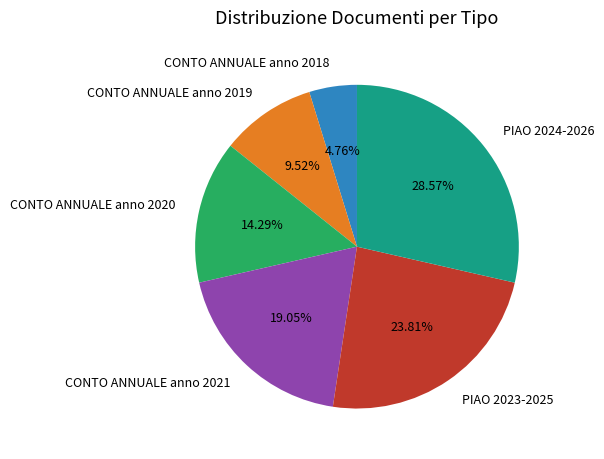

Which slice is the smallest?

CONTO ANNUALE anno 2018